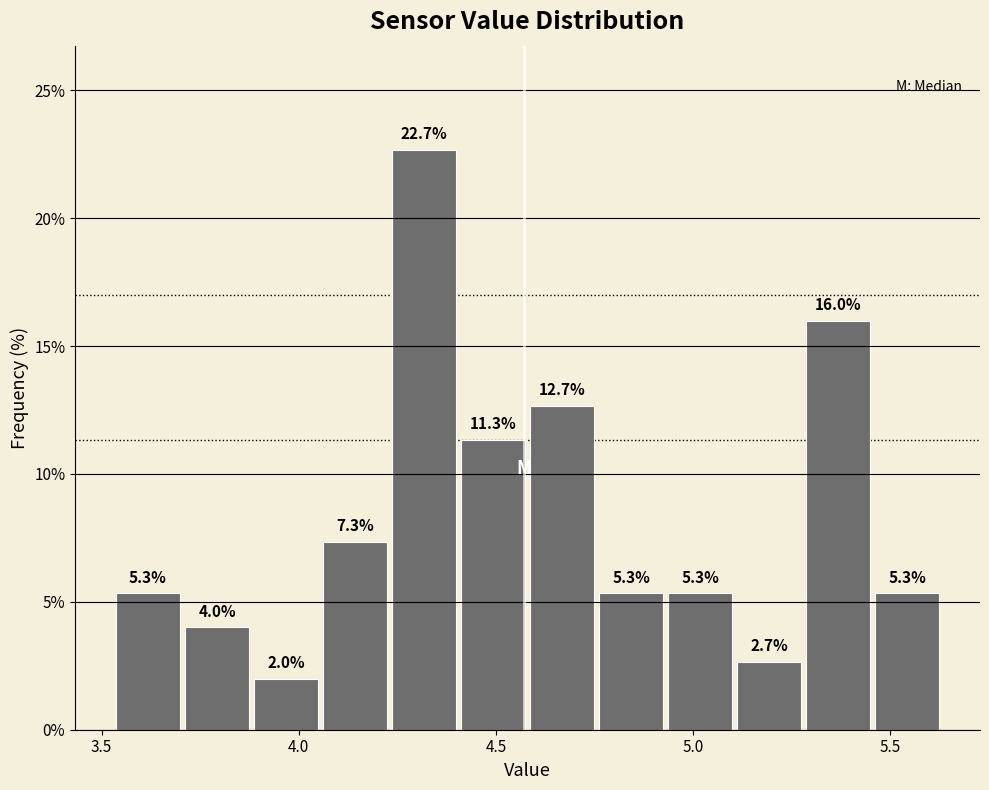

Read against the x-axis, roughly where is the centre of the tallest bar?

4.30